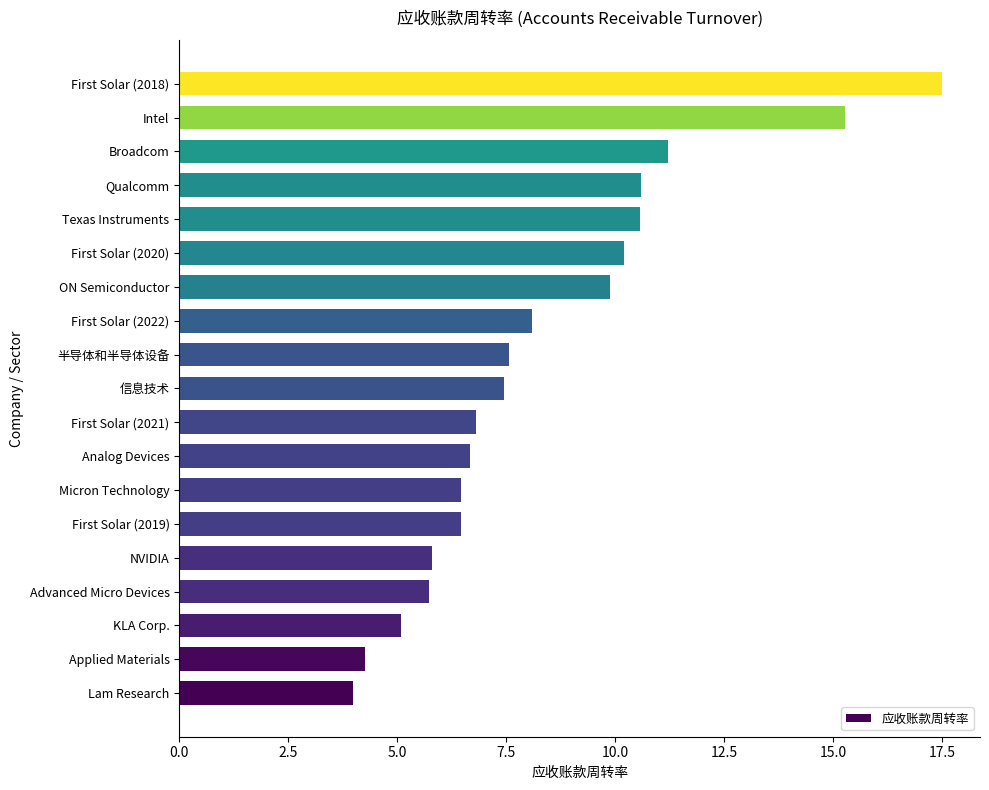

Which has a higher value, First Solar (2021) or NVIDIA?

First Solar (2021)